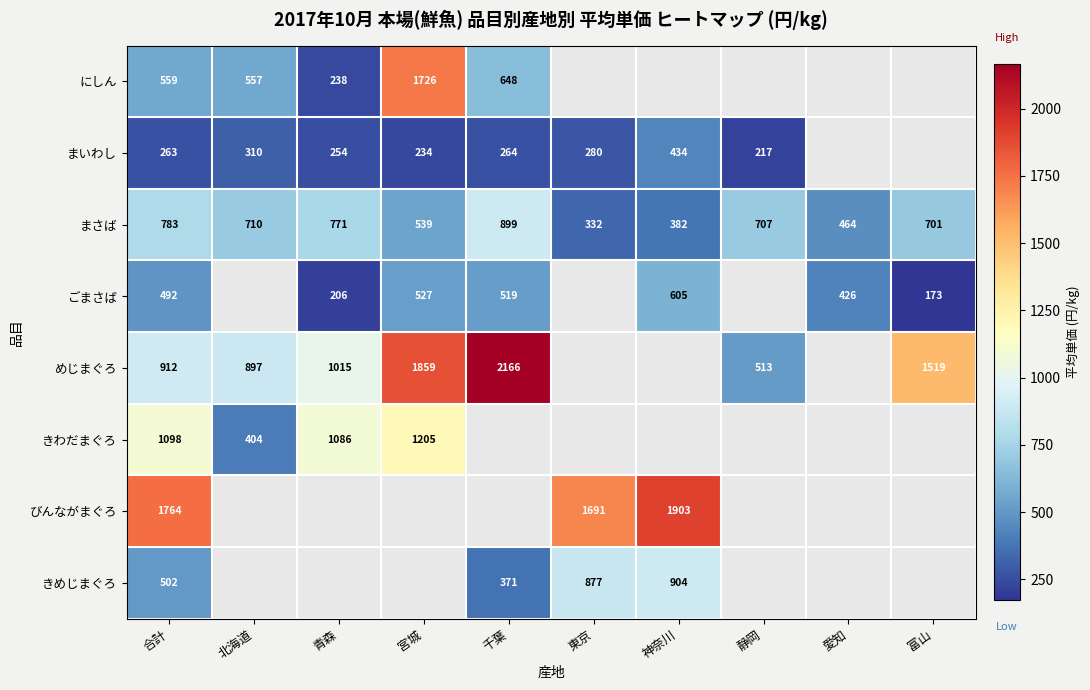

What is the minimum value shown in the chart?

173.0